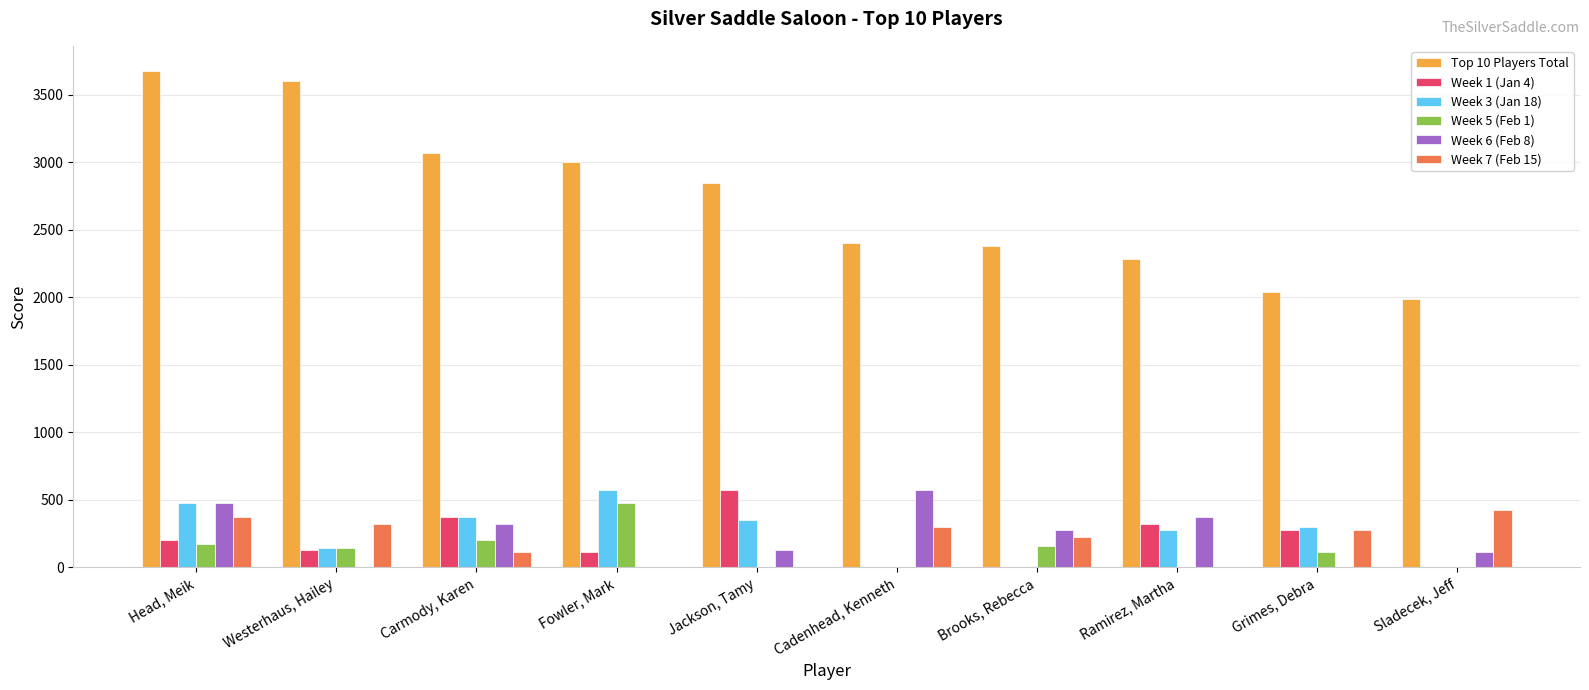

True or false: Week 1 (Jan 4) has a value of -203 at Brooks, Rebecca.

False